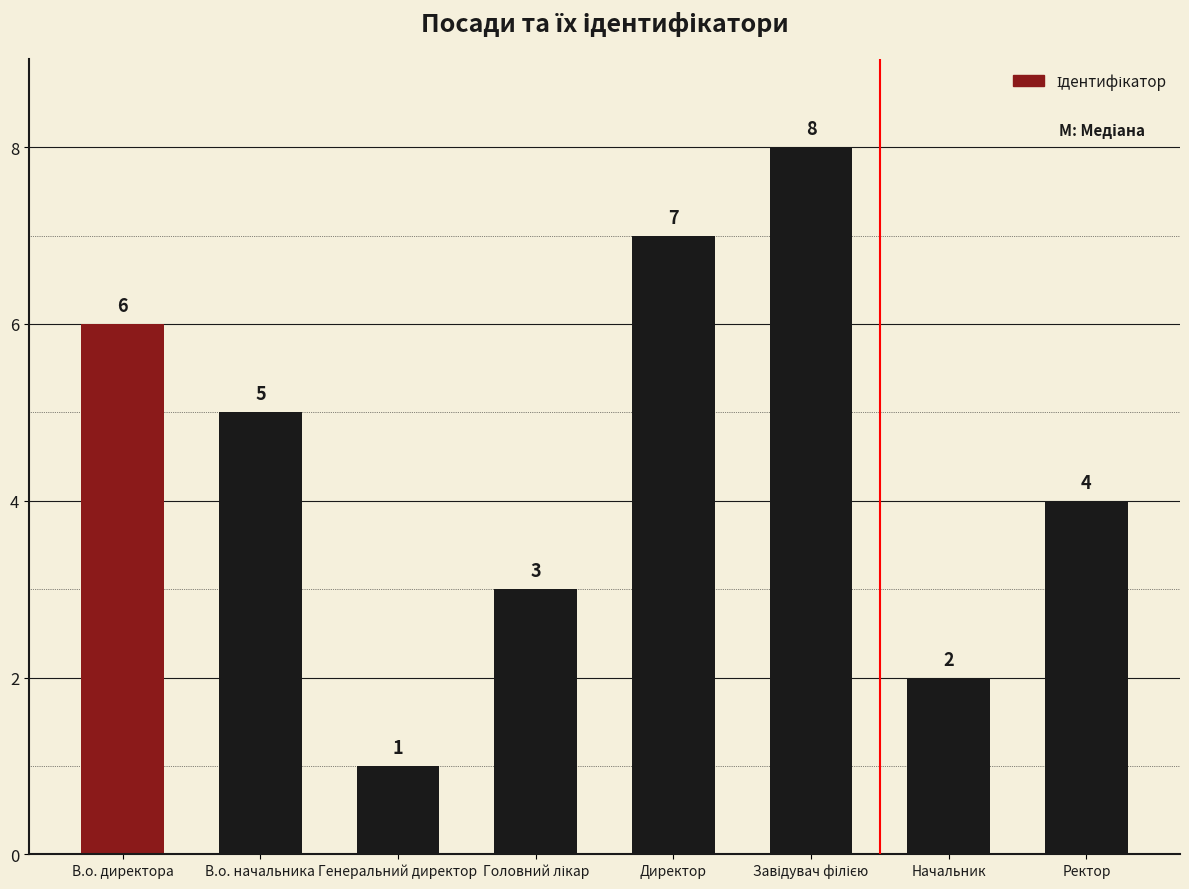

What is the maximum value shown in the chart?

8